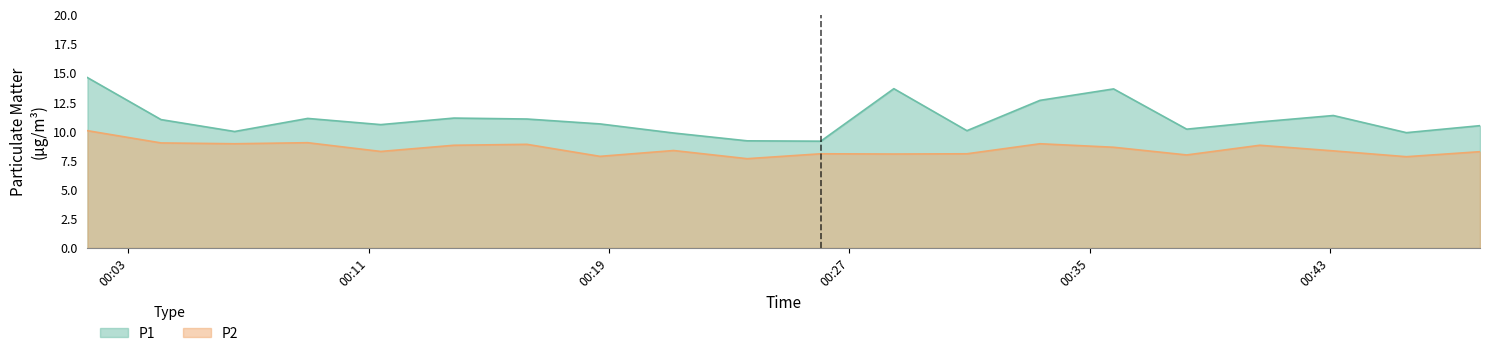

True or false: P2 and P1 intersect in this chart.

False